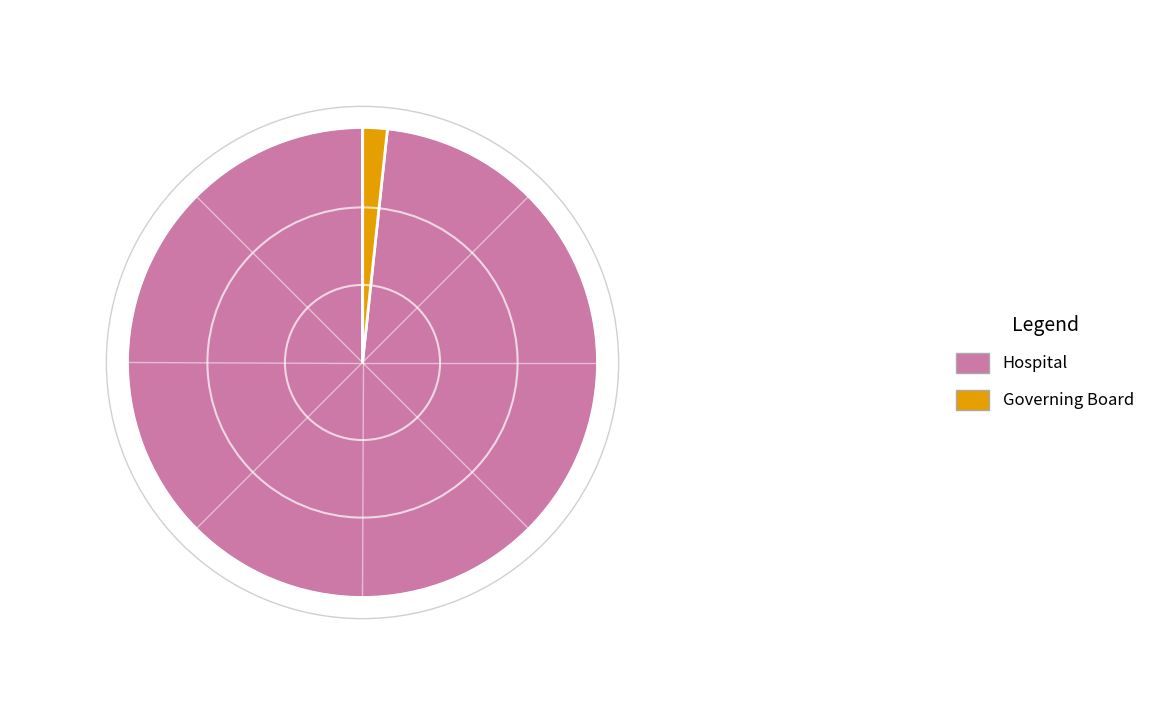

Do Hospital and Governing Board together represent more than half of the pie?

Yes